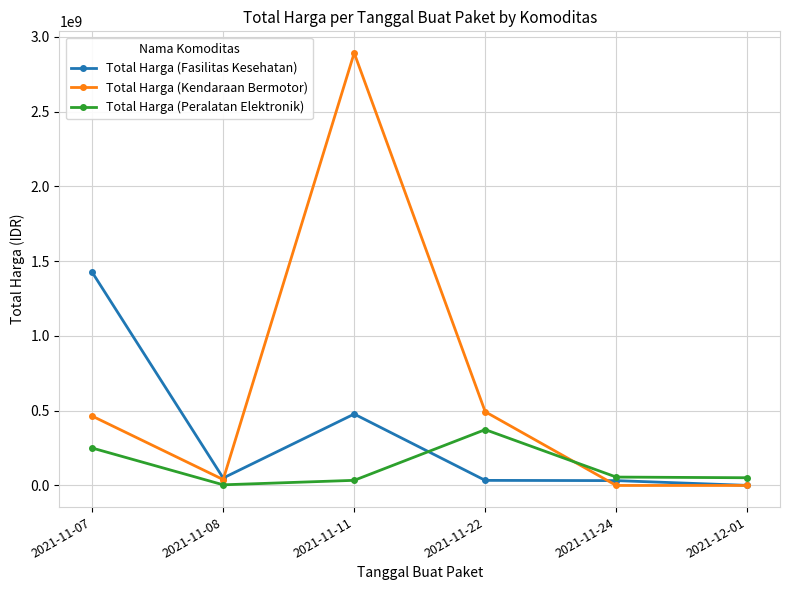

What is the label of the 1st point from the right?

2021-12-01